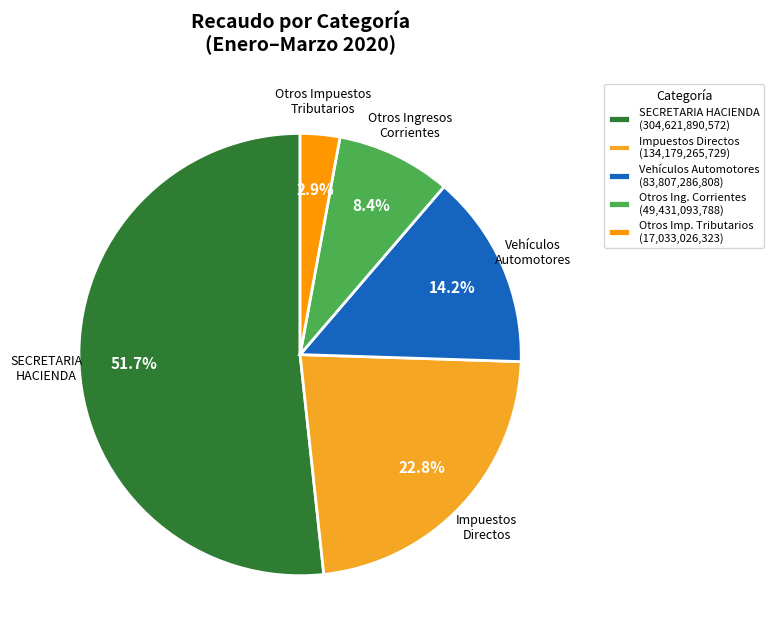

Count the number of slices in the pie.

5